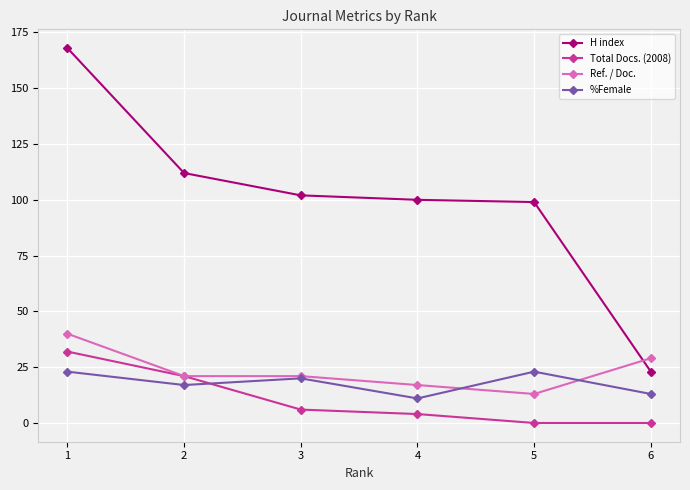

How many %Female values are between 13 and 23?

5